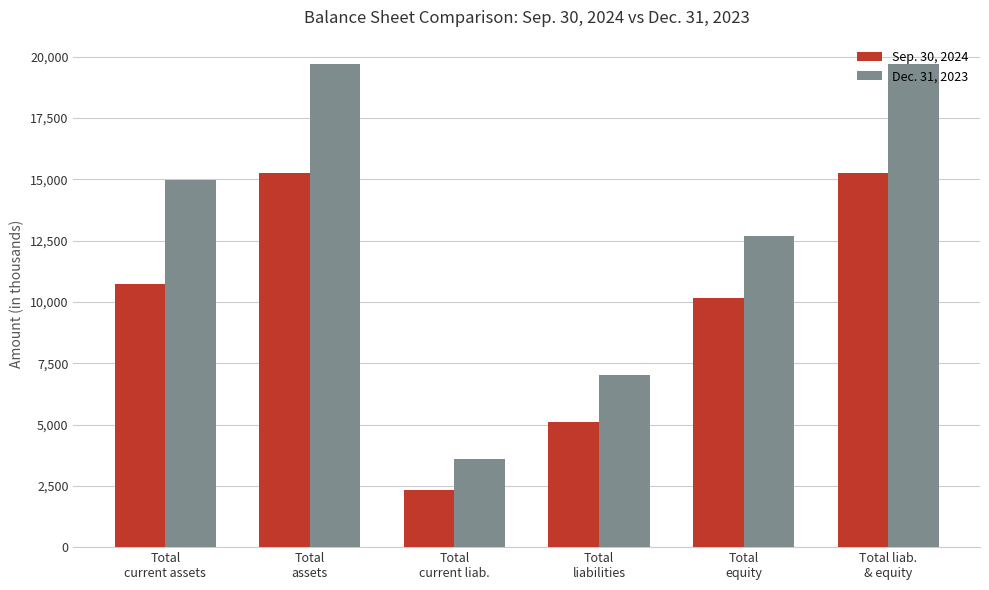

What is the smallest value displayed?

2328